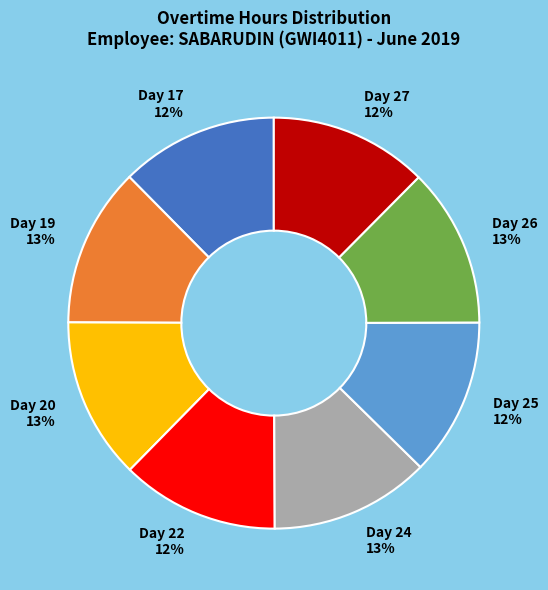

How many segments does this pie chart have?

8